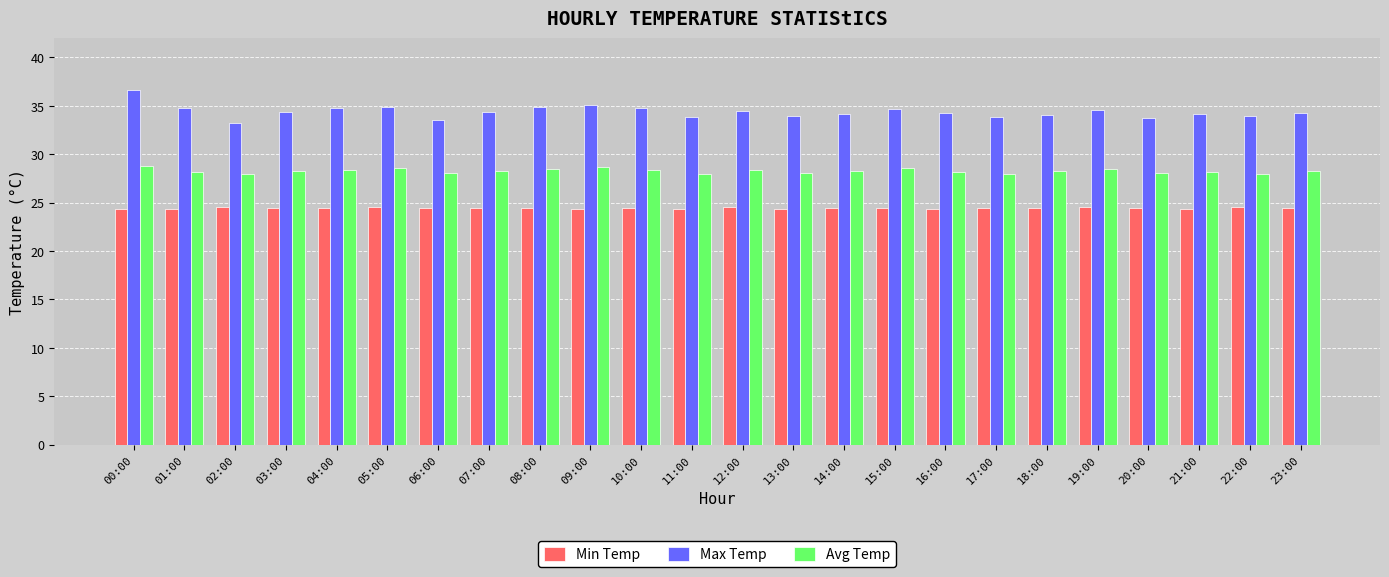

What is the spread (max minus min) of values at 17:00?

9.4